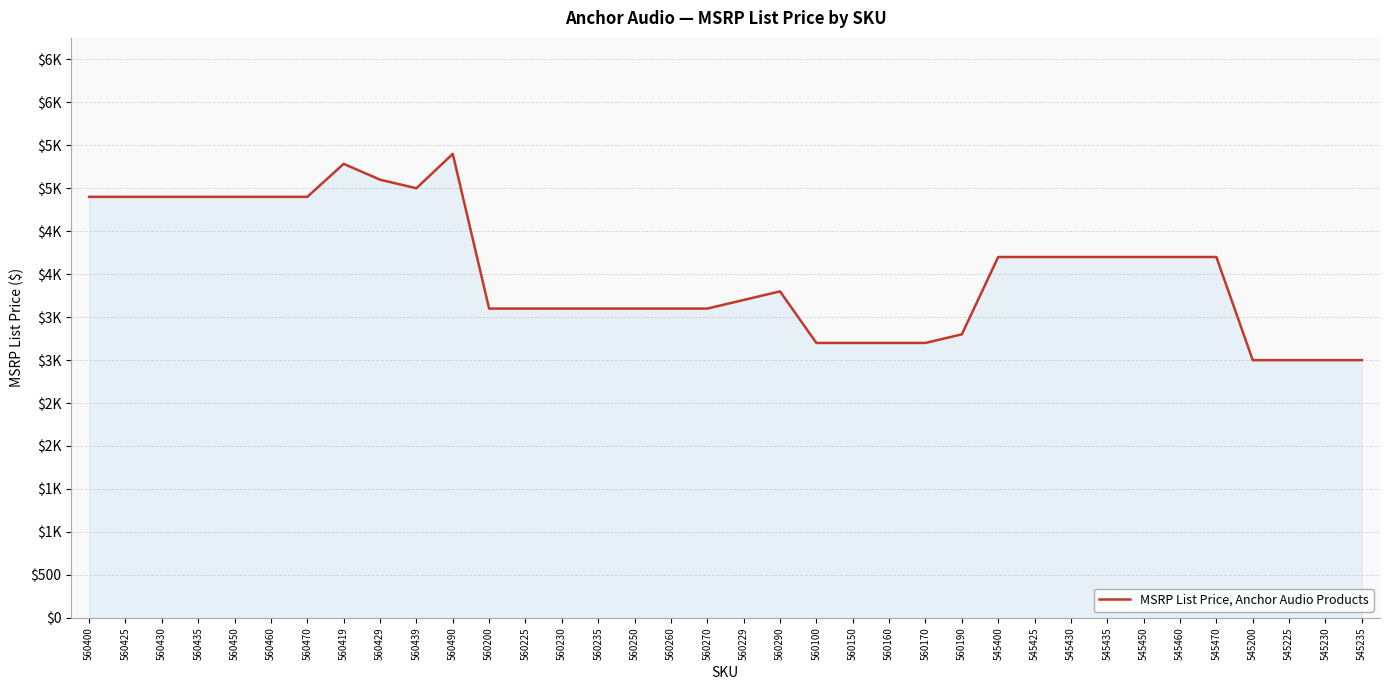

At which category does the chart reach its minimum across all series?

545200